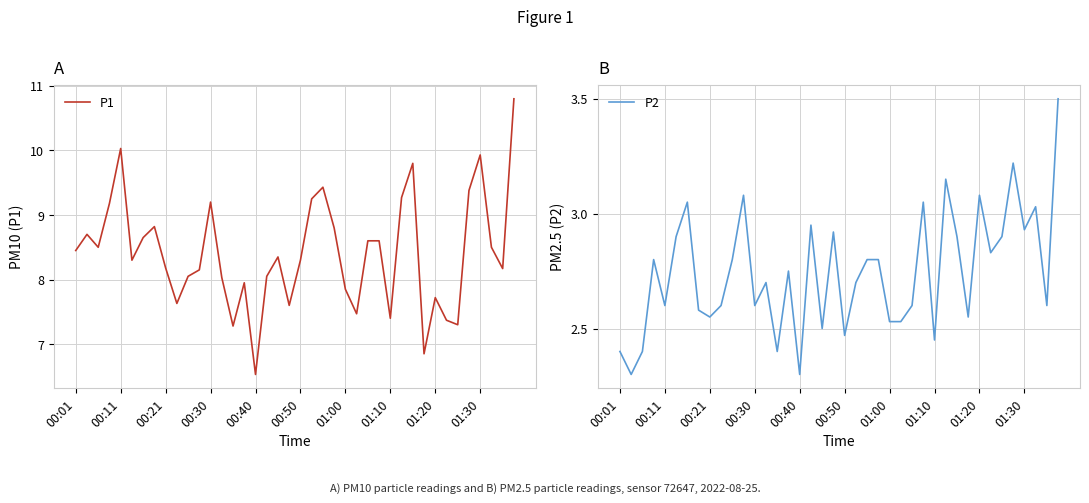

What is the difference between the highest and lowest values at 27?

5.5